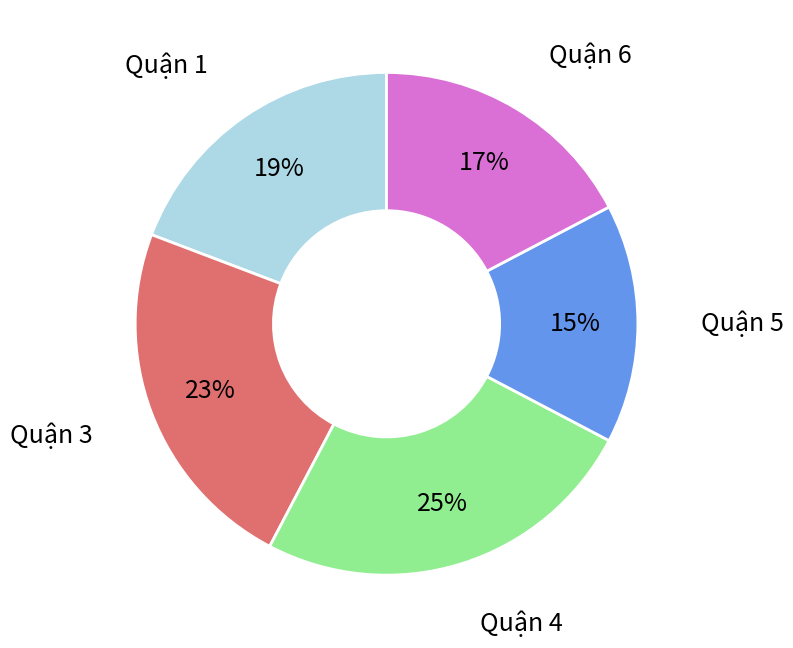

Is there a majority slice in this chart?

No